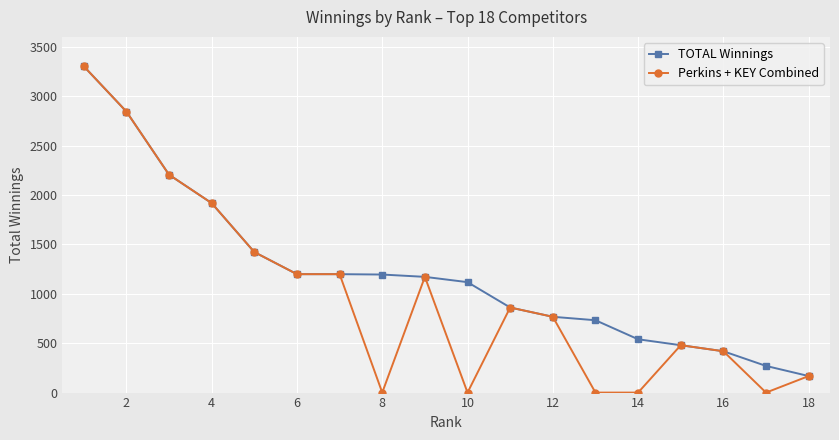

Which series has the largest range (max minus min)?

Perkins + KEY Combined